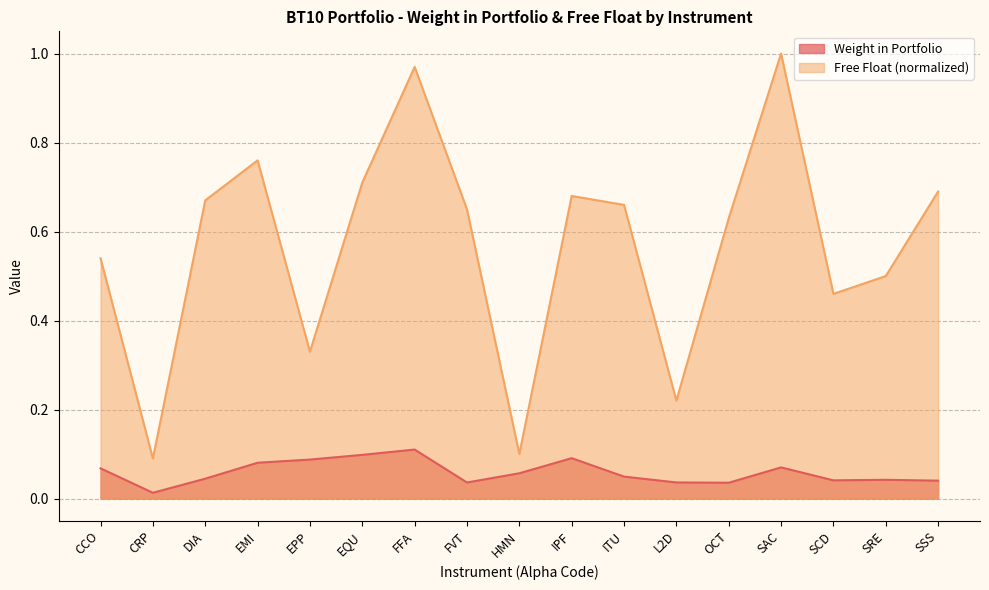

True or false: Free Float has a value of 0.2 at CRP.

False